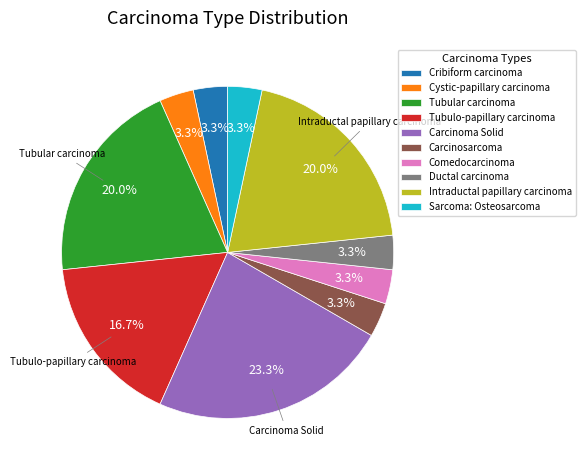

Is it true that Tubular carcinoma is 11% of the pie?

False